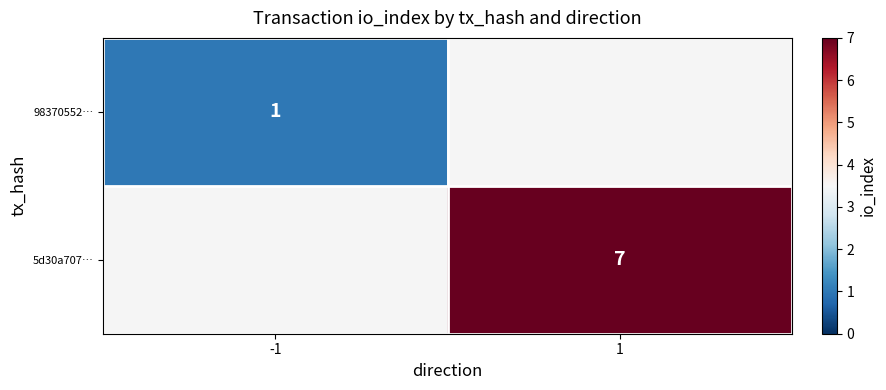

The value of 5d30a707… at 1 is 3.8. True or false?

False